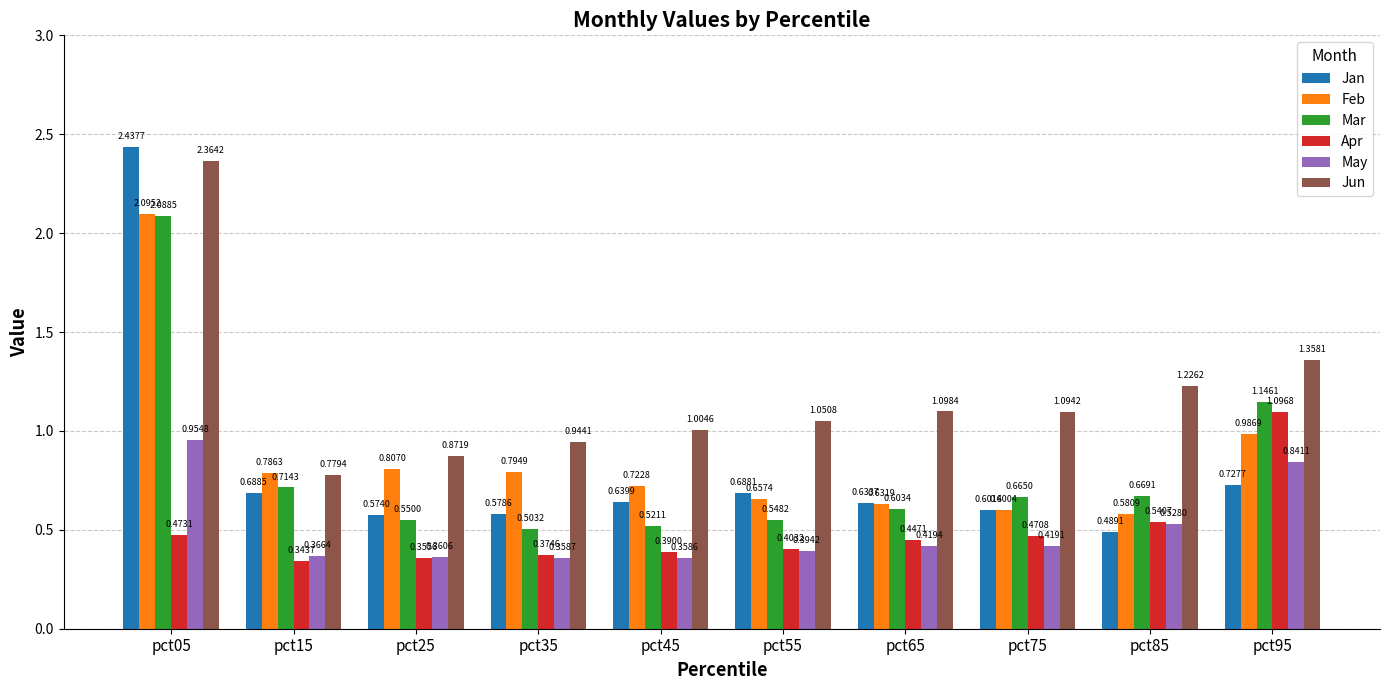

Between pct15 and pct95, which series saw the biggest shift?

Apr